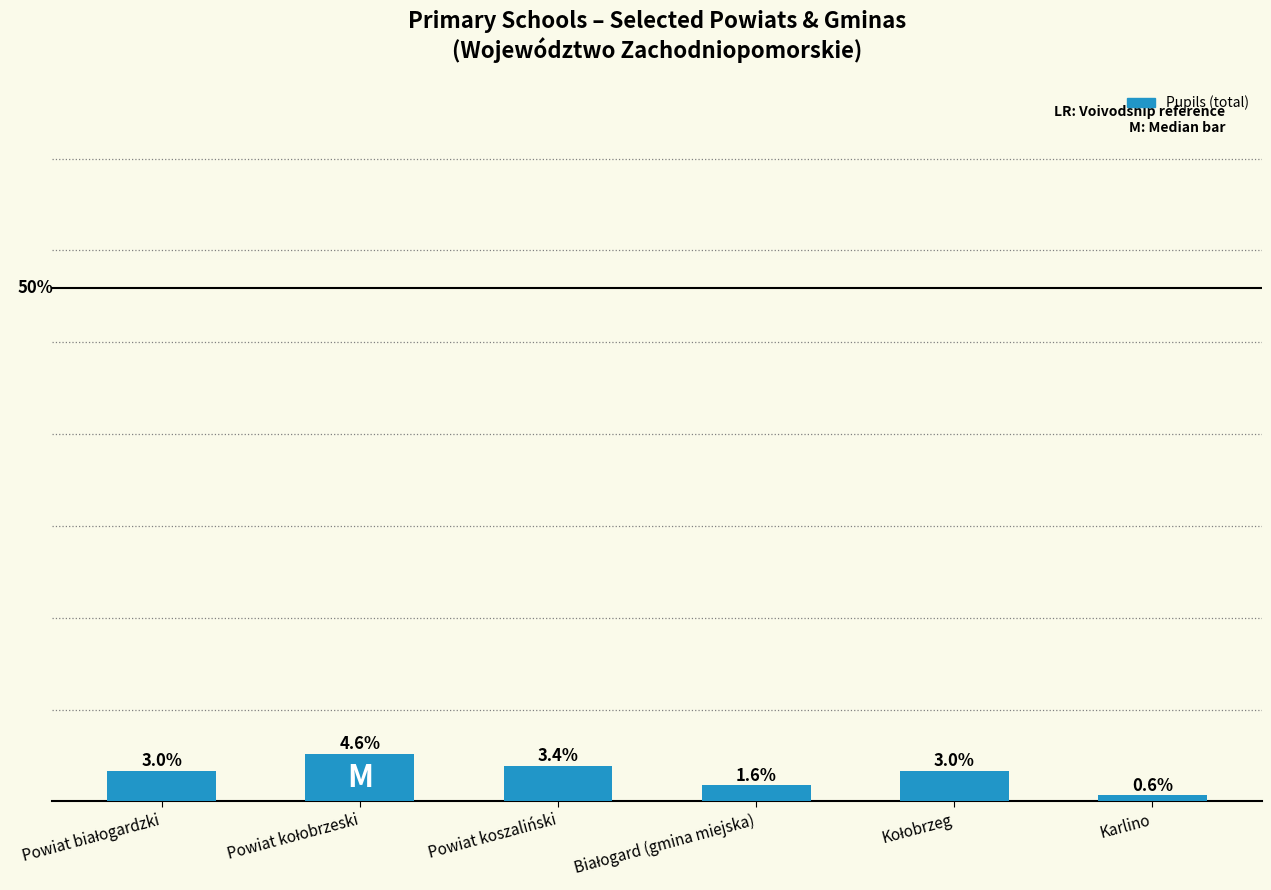

Does the chart contain any negative values?

No